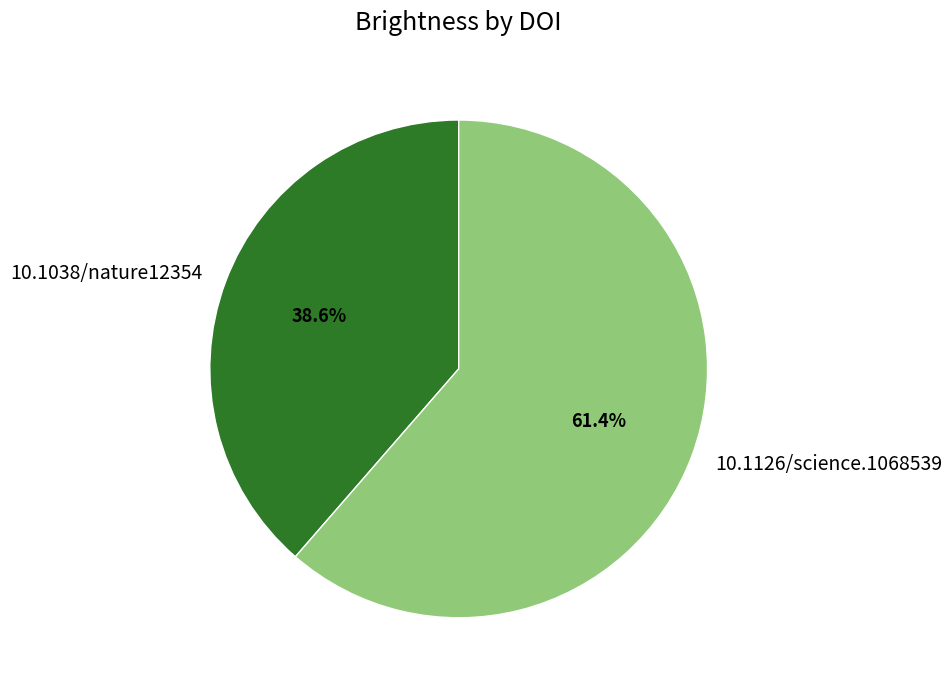

True or false: 10.1126/science.1068539 accounts for 50% of the total.

False